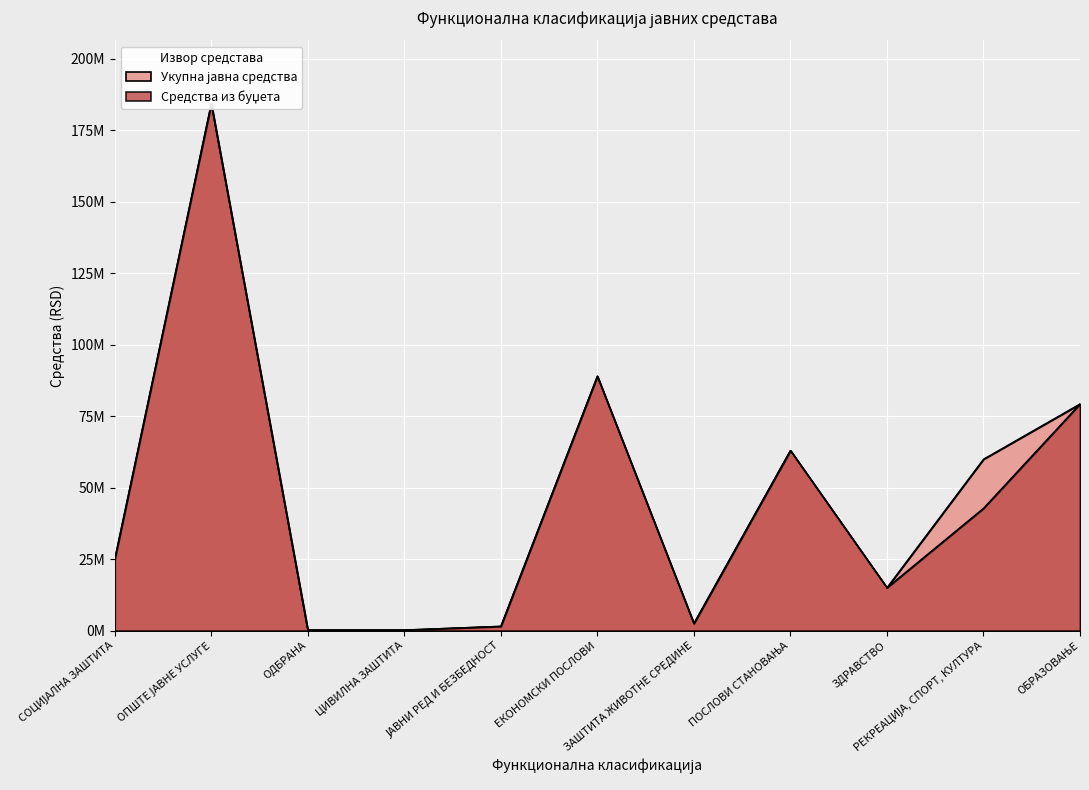

Is the value of Укупна јавна средства at ОПШТЕ ЈАВНЕ УСЛУГЕ greater than the value of Средства из буџета at ЦИВИЛНА ЗАШТИТА?

Yes